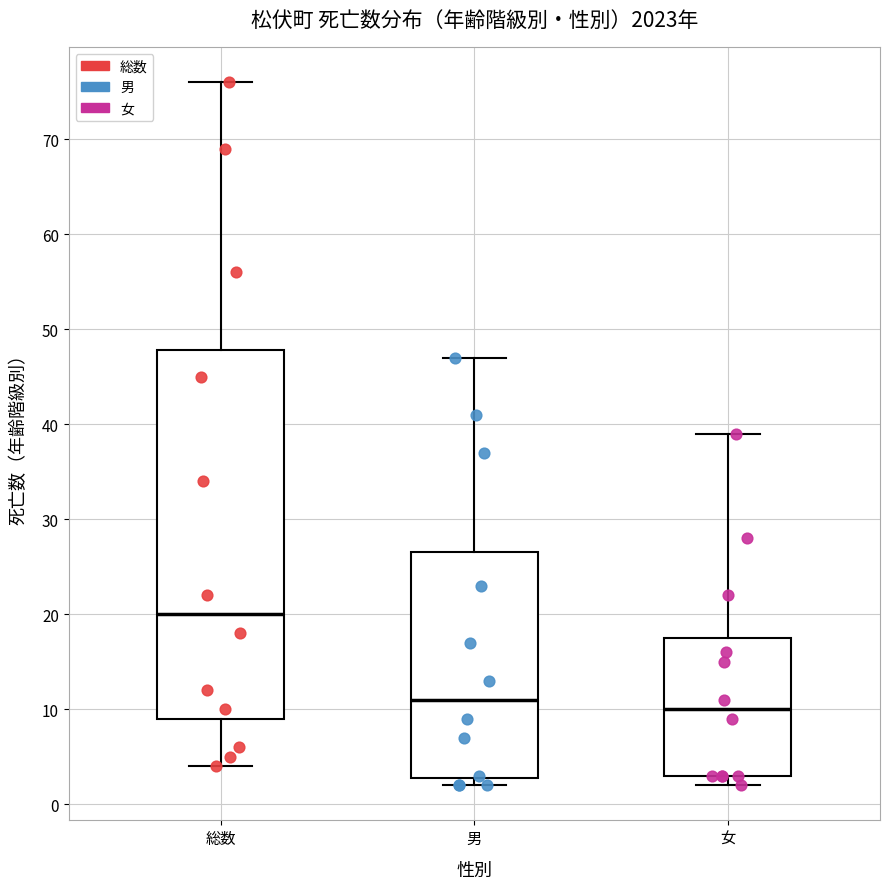

Which box is the tallest, from its lower edge to its upper edge?

総数